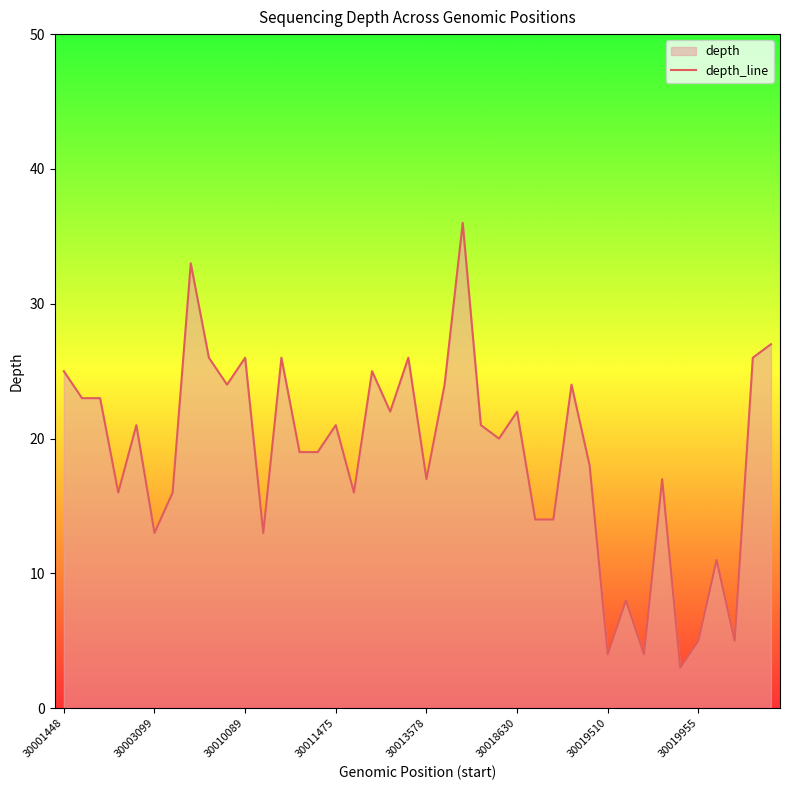

What is the minimum value shown in the chart?

3